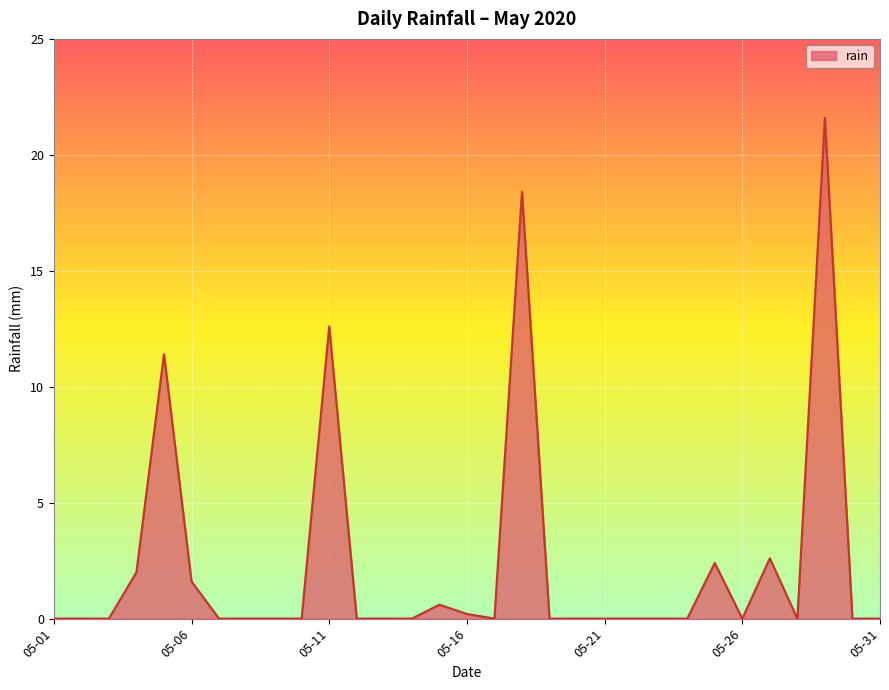

What is the difference between the maximum and minimum values?

21.6